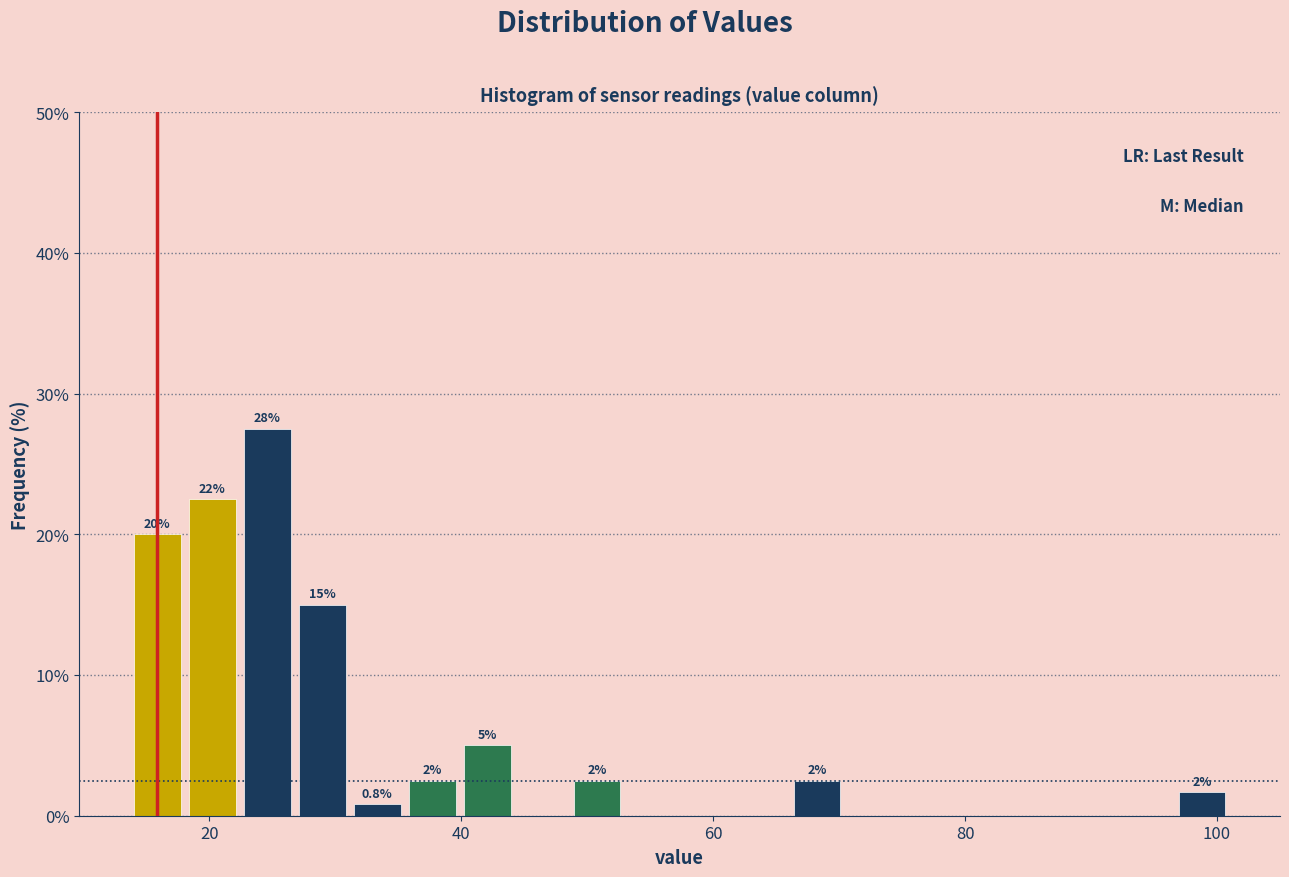

Read against the x-axis, roughly where is the centre of the tallest bar?

24